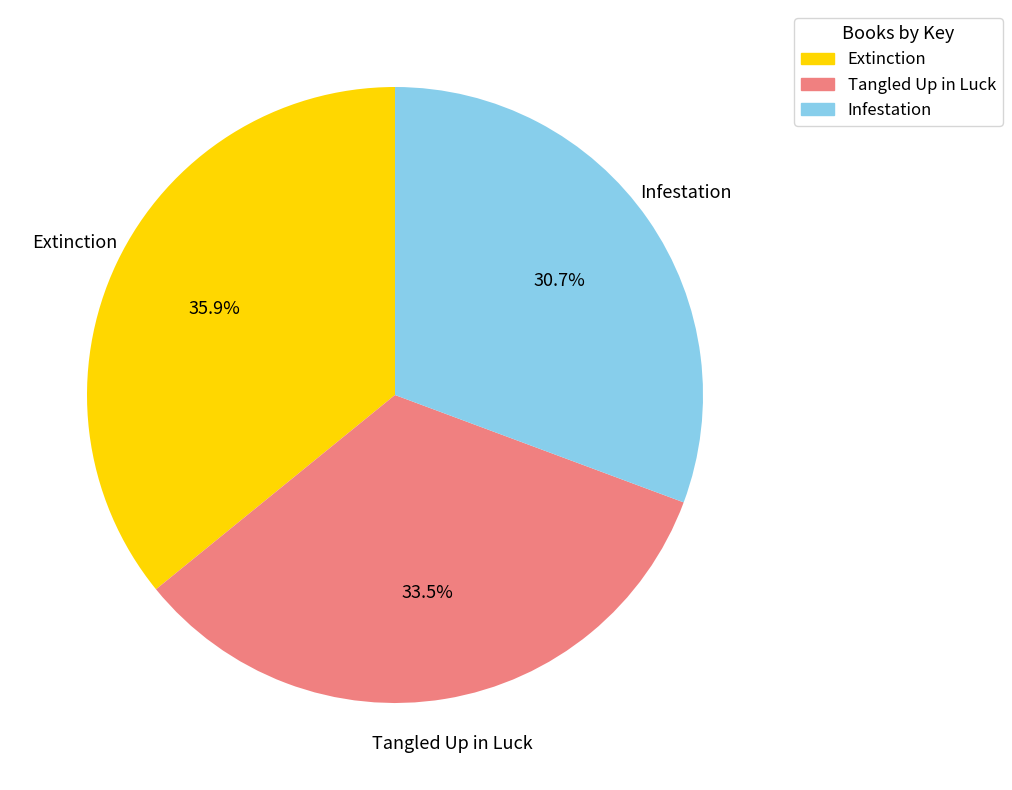

How many segments does this pie chart have?

3